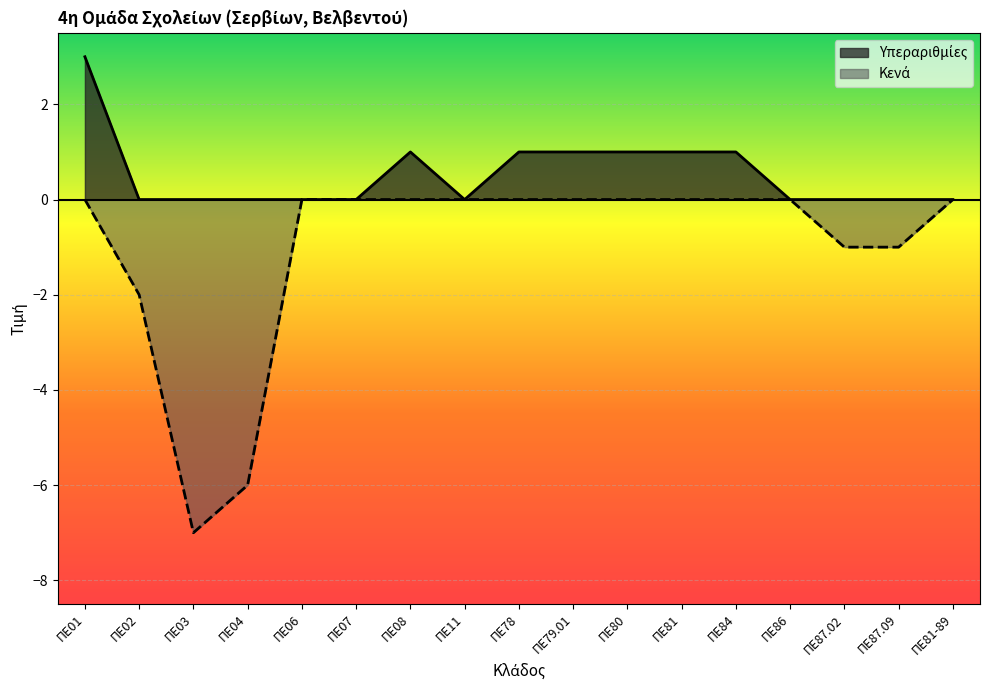

Reading right to left, list all the values displayed in this chart.

Υπεραριθμίες: ΠΕ81-89=0	ΠΕ87.09=0	ΠΕ87.02=0	ΠΕ86=0	ΠΕ84=1	ΠΕ81=1	ΠΕ80=1	ΠΕ79.01=1	ΠΕ78=1	ΠΕ11=0	ΠΕ08=1	ΠΕ07=0	ΠΕ06=0	ΠΕ04=0	ΠΕ03=0	ΠΕ02=0	ΠΕ01=3
Κενά: ΠΕ81-89=0	ΠΕ87.09=-1	ΠΕ87.02=-1	ΠΕ86=0	ΠΕ84=0	ΠΕ81=0	ΠΕ80=0	ΠΕ79.01=0	ΠΕ78=0	ΠΕ11=0	ΠΕ08=0	ΠΕ07=0	ΠΕ06=0	ΠΕ04=-6	ΠΕ03=-7	ΠΕ02=-2	ΠΕ01=0